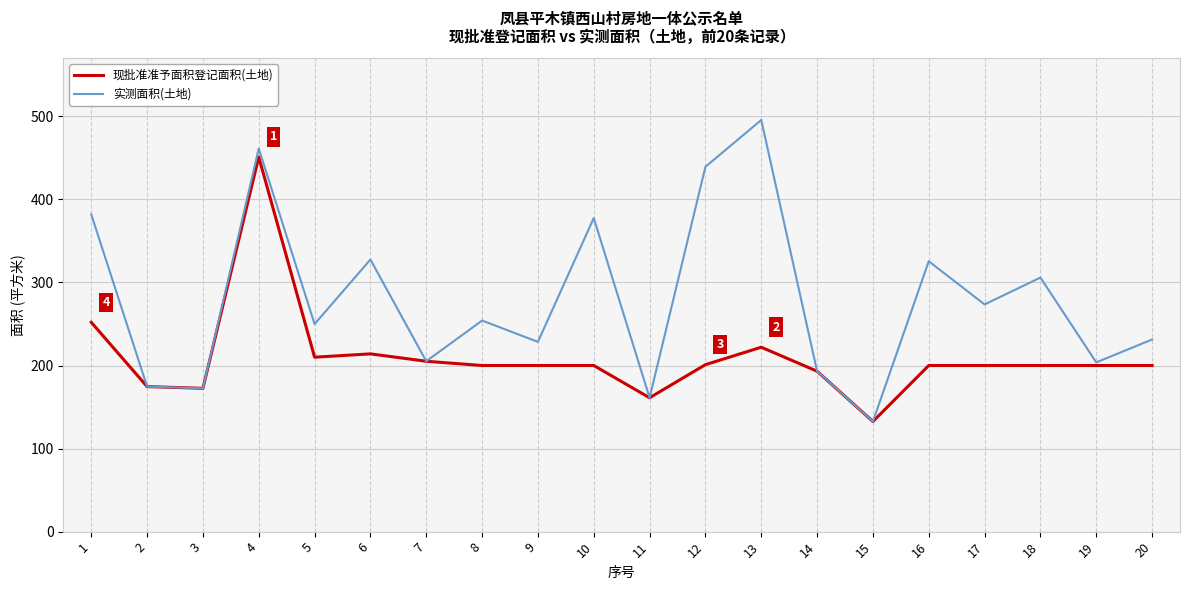

At which category is the sum across all series the highest?

4